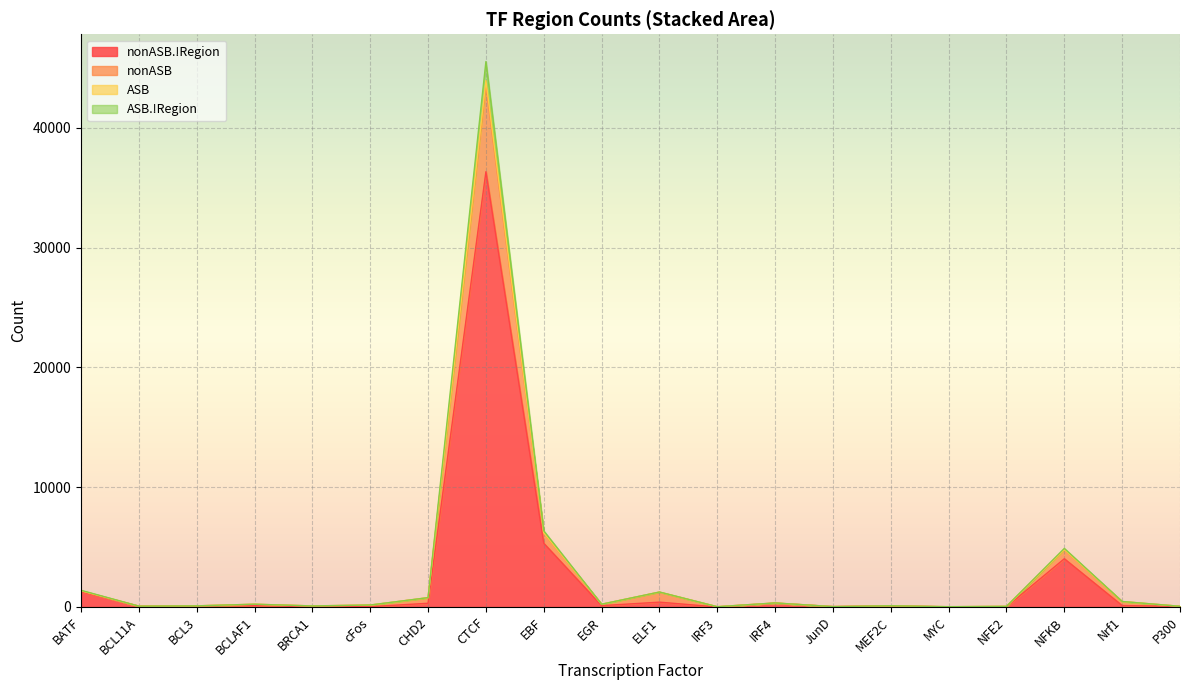

What is the value of the nonASB.!Region point at the 17th from the left?

11